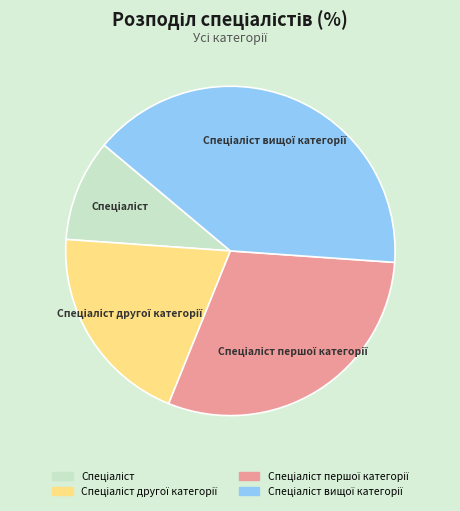

Is there any slice that represents more than half of the pie?

No